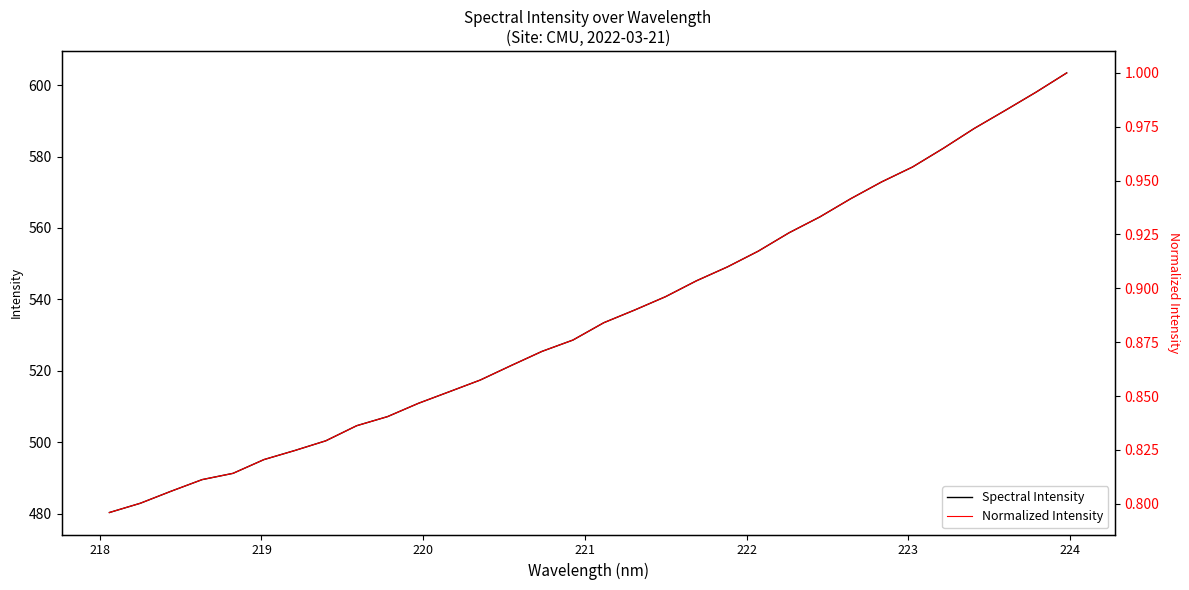

What is the lowest value of the Spectral Intensity series?

480.3